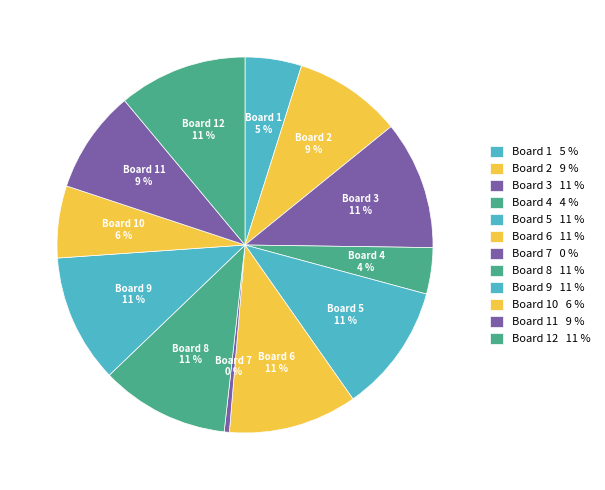

Which has a higher value, Board 9 or Board 7?

Board 9